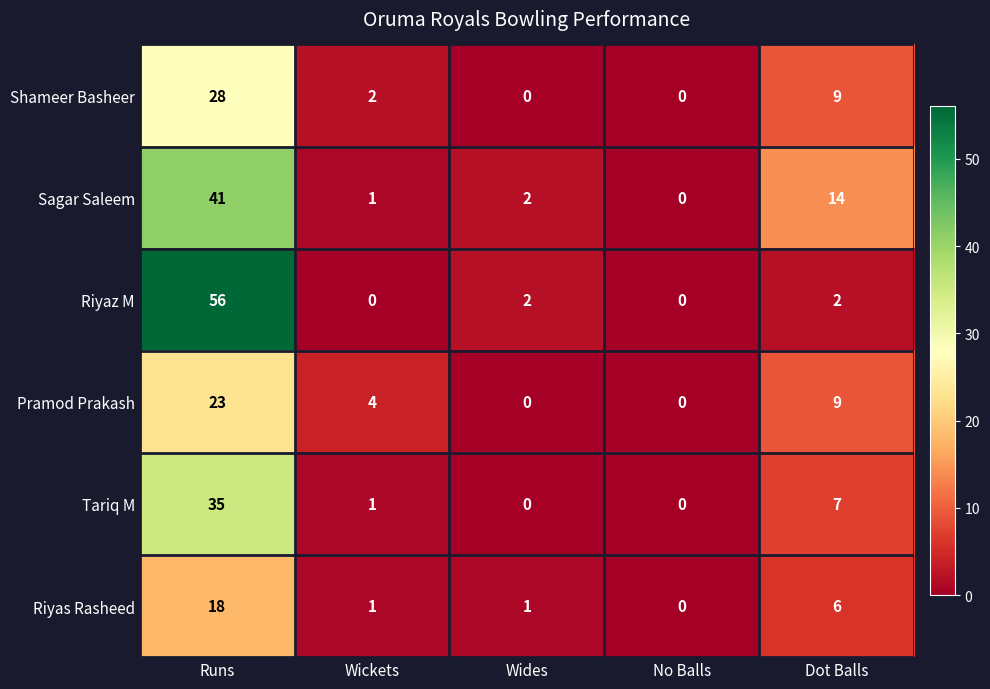

What is the spread (max minus min) of values at Wides?

2